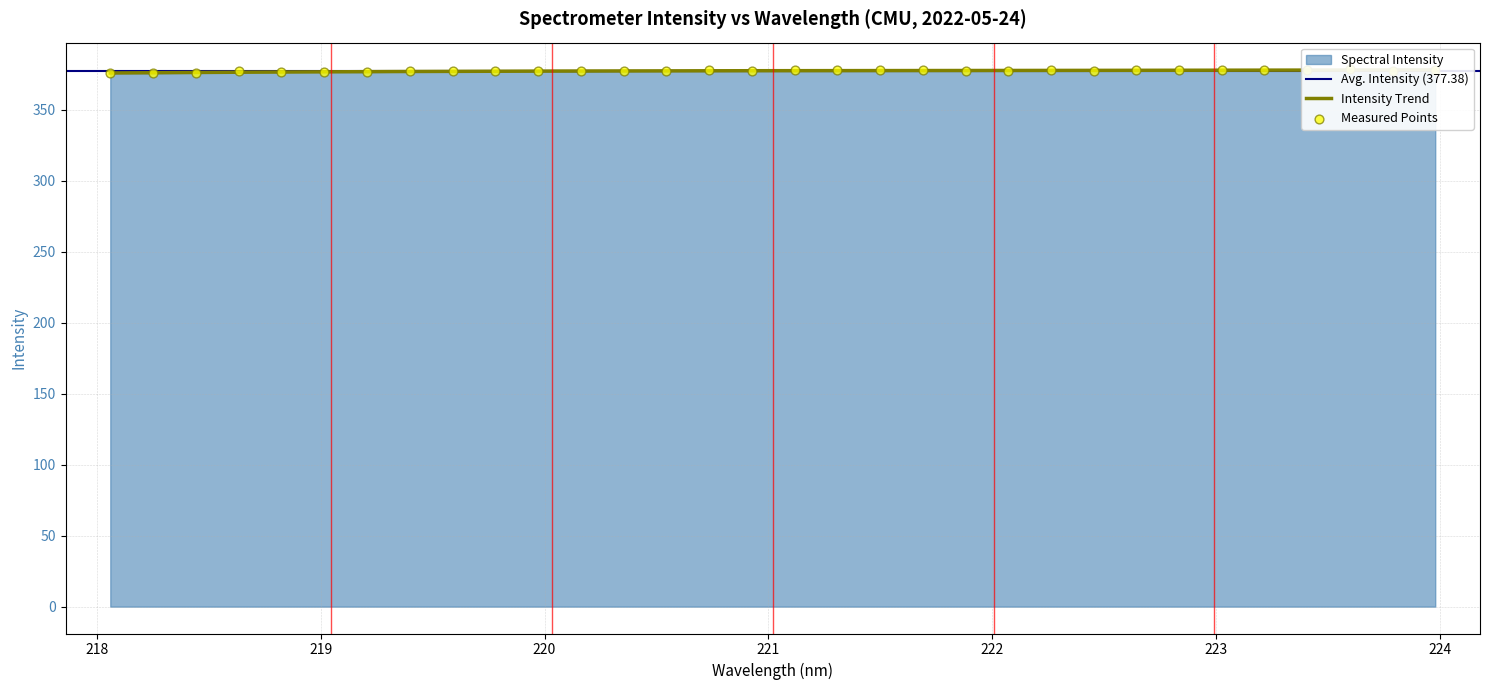

Which has a higher value, 221.1174 or 218.8244?

221.1174